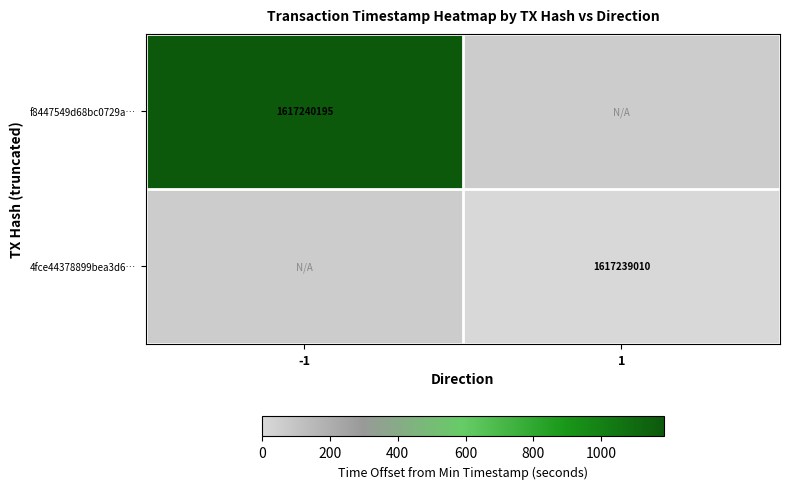

True or false: f8447549d68bc0729a… has a value of 1617240195 at -1.

True